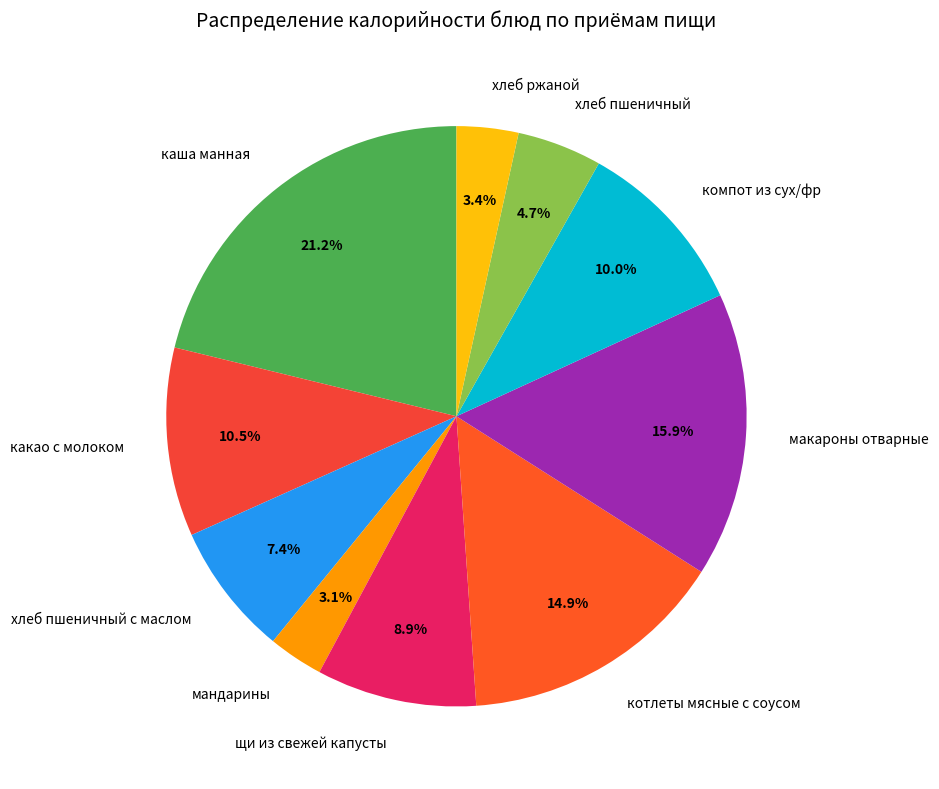

Does хлеб пшеничный represent more than half of the total?

No